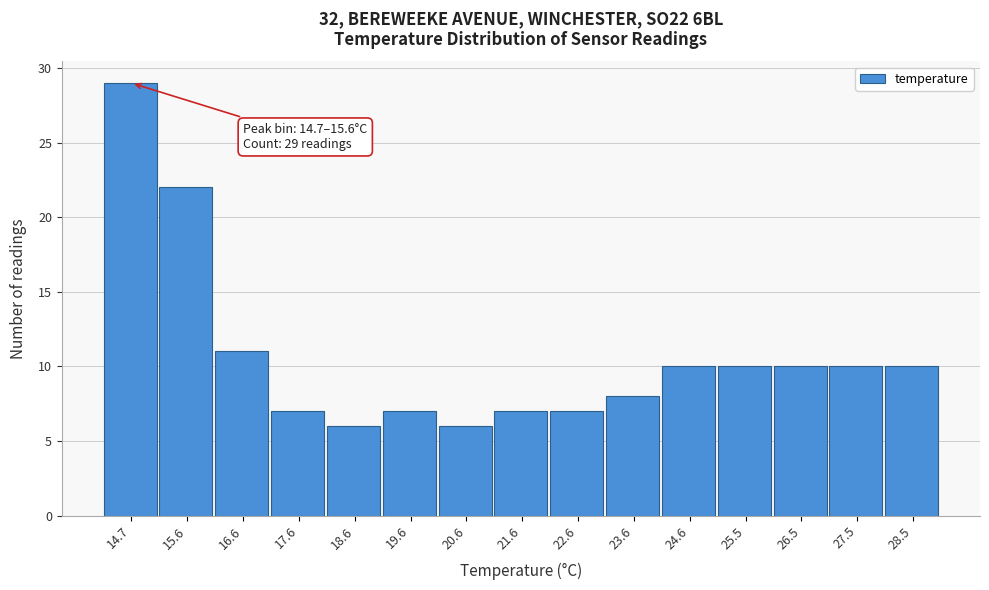

Reading left to right, what are all the values shown in this chart?

29	22	11	7	6	7	6	7	7	8	10	10	10	10	10